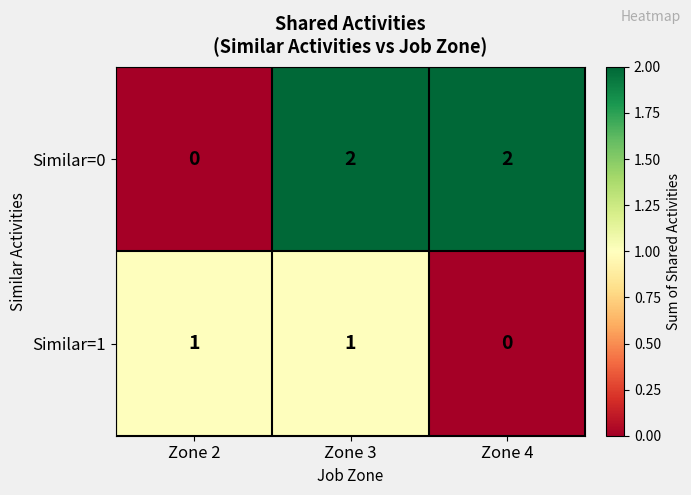

What is the sum of all Similar=0 values?

4